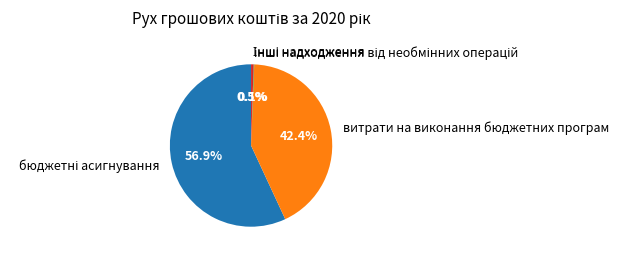

How much of the chart is everything except витрати на виконання бюджетних програм?

57.6%